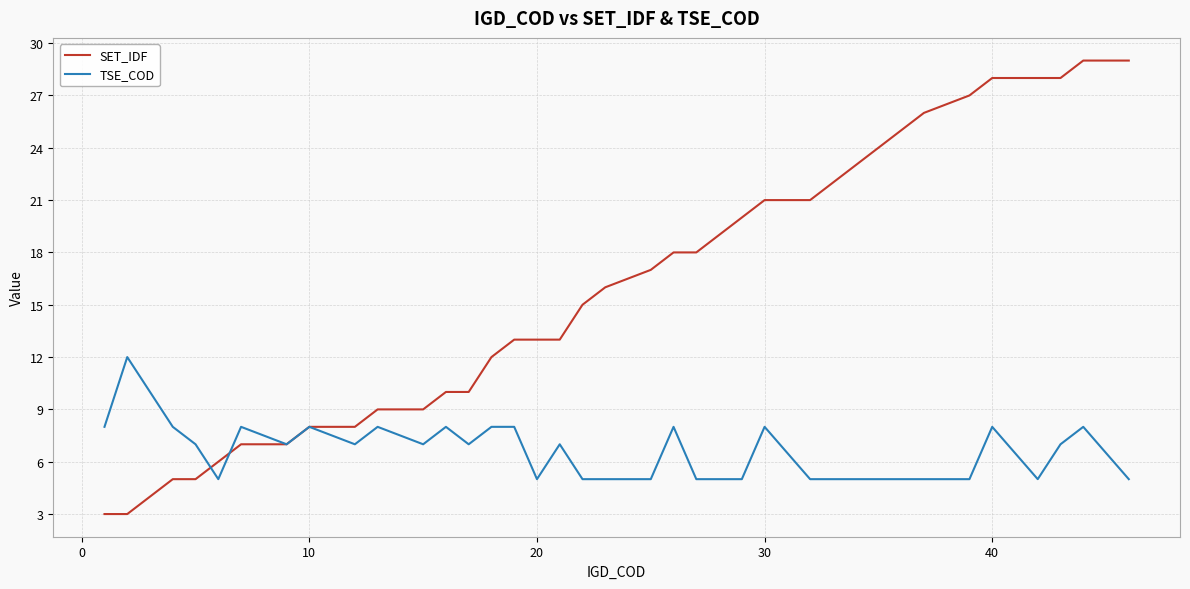

What is the lowest value of the SET_IDF series?

3